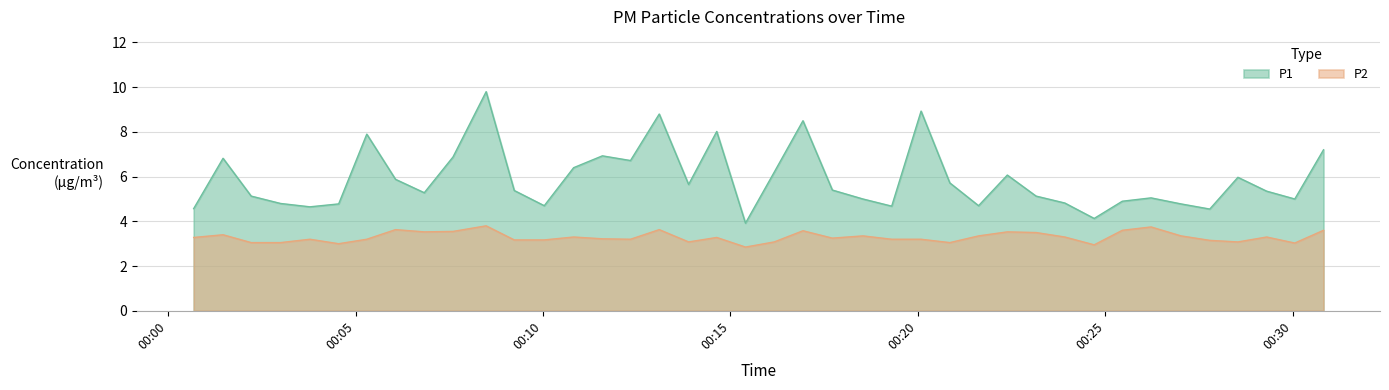

How many series are shown in this chart?

2